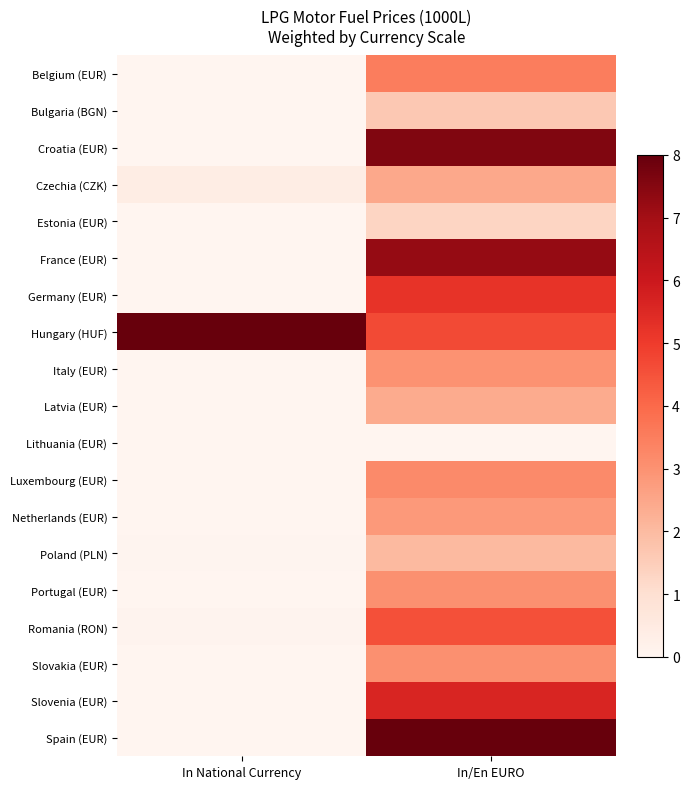

Reading left to right, list all the values displayed in this chart.

Belgium (EUR): In National Currency=0.0	In/En EURO=3.5
Bulgaria (BGN): In National Currency=0.0	In/En EURO=1.7
Croatia (EUR): In National Currency=0.0	In/En EURO=7.6
Czechia (CZK): In National Currency=0.4	In/En EURO=2.5
Estonia (EUR): In National Currency=0.0	In/En EURO=1.3
France (EUR): In National Currency=0.0	In/En EURO=7.2
Germany (EUR): In National Currency=0.0	In/En EURO=5.2
Hungary (HUF): In National Currency=8.0	In/En EURO=4.7
Italy (EUR): In National Currency=0.0	In/En EURO=3.0
Latvia (EUR): In National Currency=0.0	In/En EURO=2.4
Lithuania (EUR): In National Currency=0.0	In/En EURO=0.0
Luxembourg (EUR): In National Currency=0.0	In/En EURO=3.2
Netherlands (EUR): In National Currency=0.0	In/En EURO=2.8
Poland (PLN): In National Currency=0.1	In/En EURO=2.0
Portugal (EUR): In National Currency=0.0	In/En EURO=3.1
Romania (RON): In National Currency=0.1	In/En EURO=4.5
Slovakia (EUR): In National Currency=0.0	In/En EURO=3.1
Slovenia (EUR): In National Currency=0.0	In/En EURO=5.6
Spain (EUR): In National Currency=0.0	In/En EURO=8.0